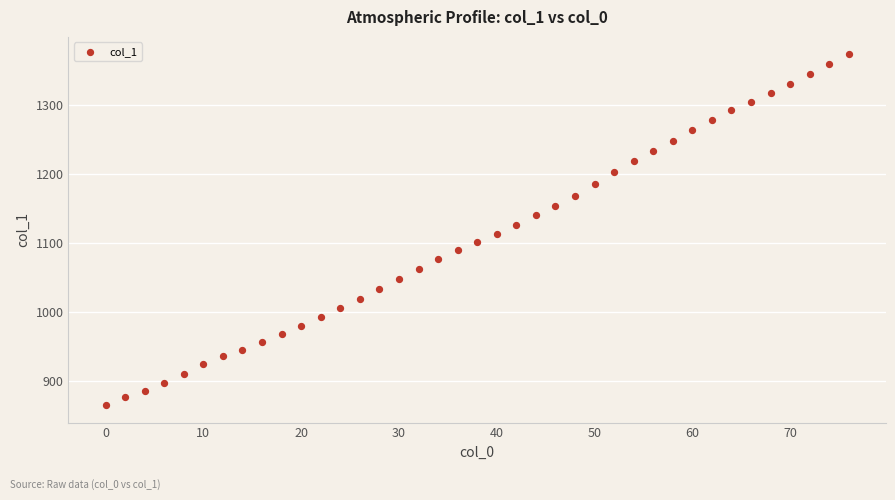

What is the range of Y values (max minus min)?

508